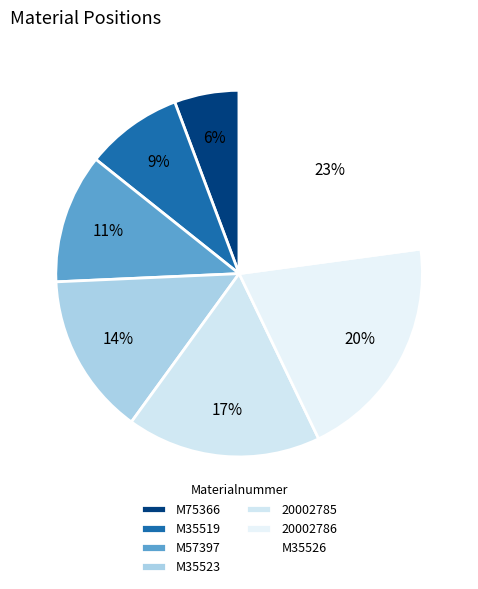

To the nearest percent, what is the average slice percentage?

14%